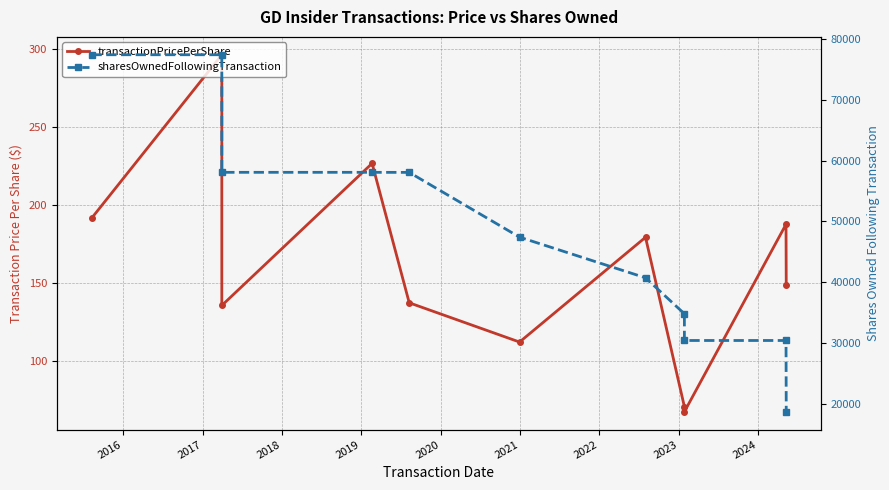

Which category has the lowest value in the transactionPricePerShare series?

2023